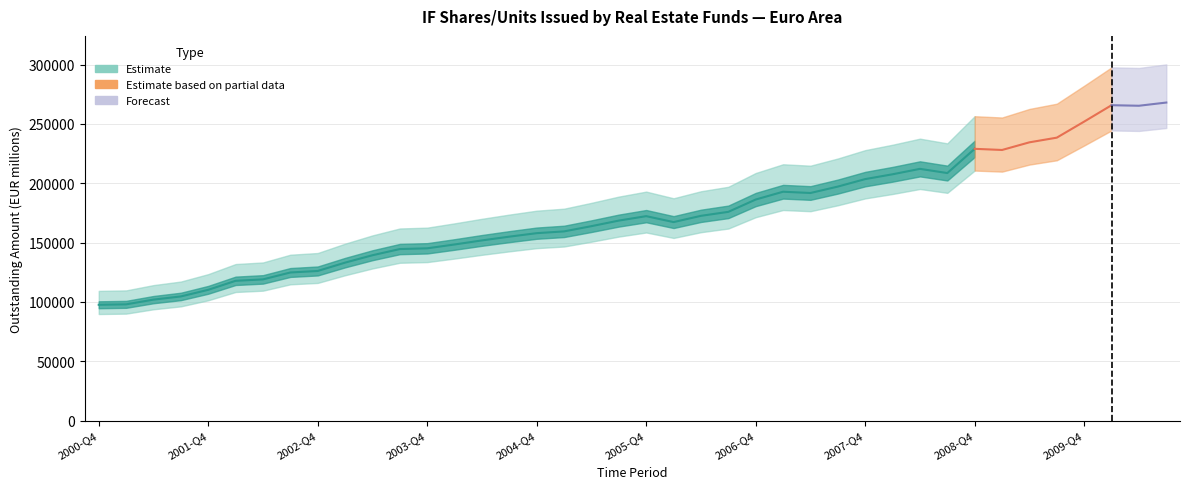

Count the number of categories in the chart.

40